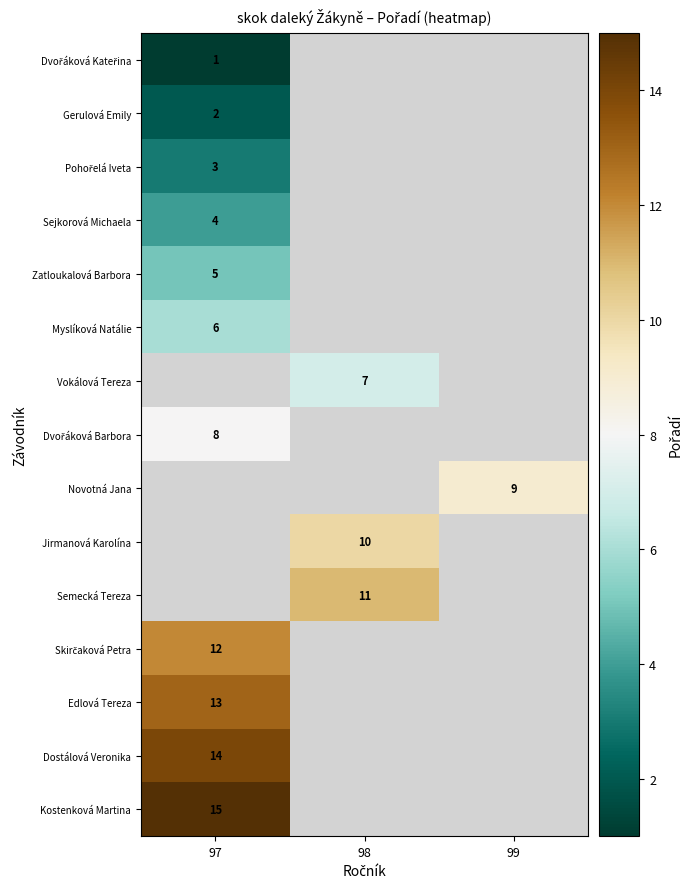

Is the value of Myslíková Natálie at 97 greater than the value of Vokálová Tereza at 98?

No